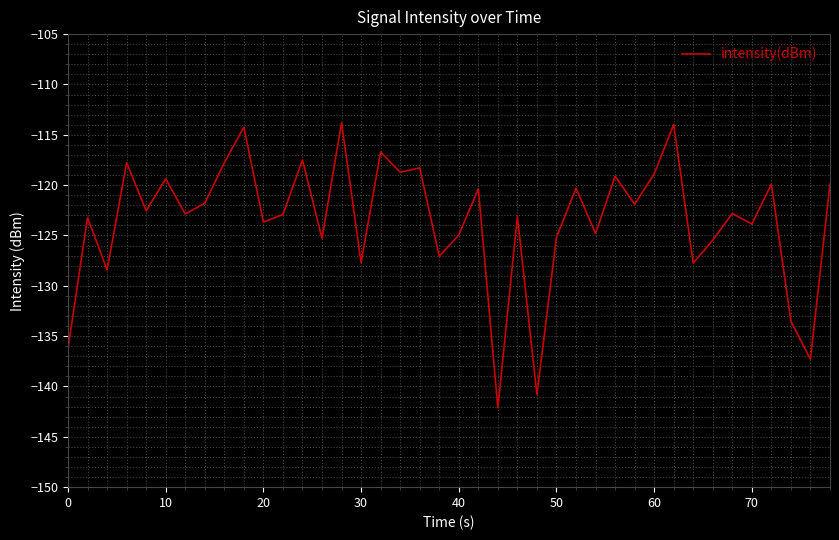

What is the greatest value displayed?

-113.8